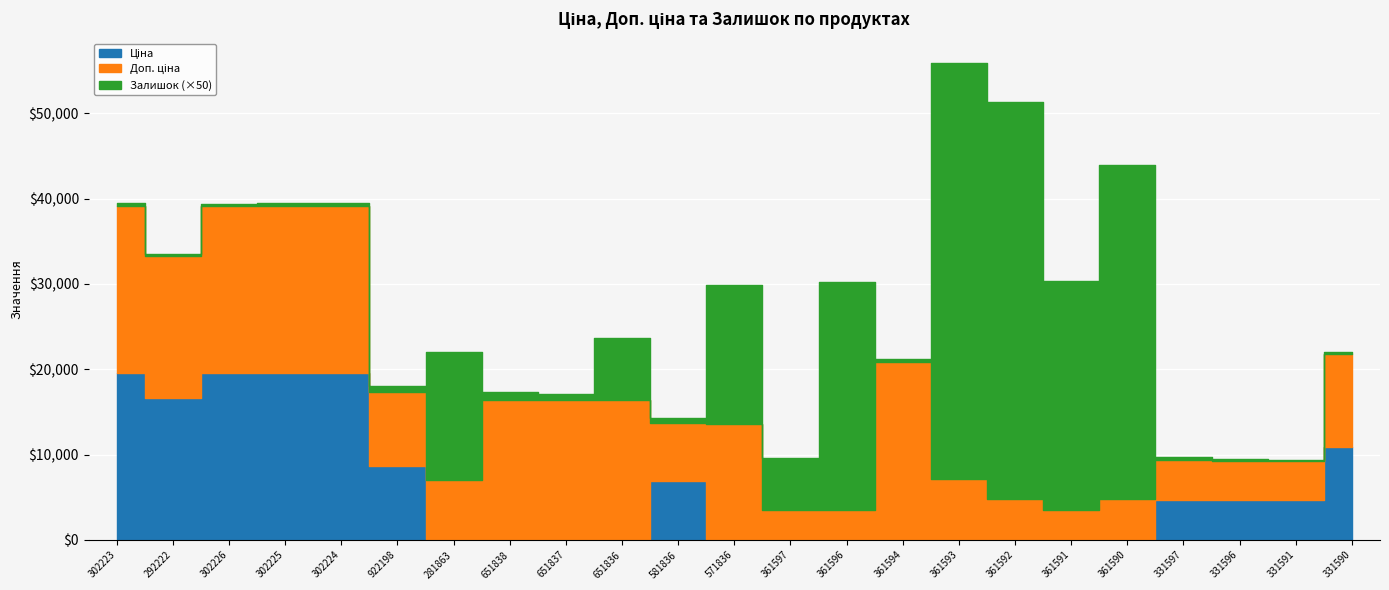

Which series has the largest range (max minus min)?

Ціна